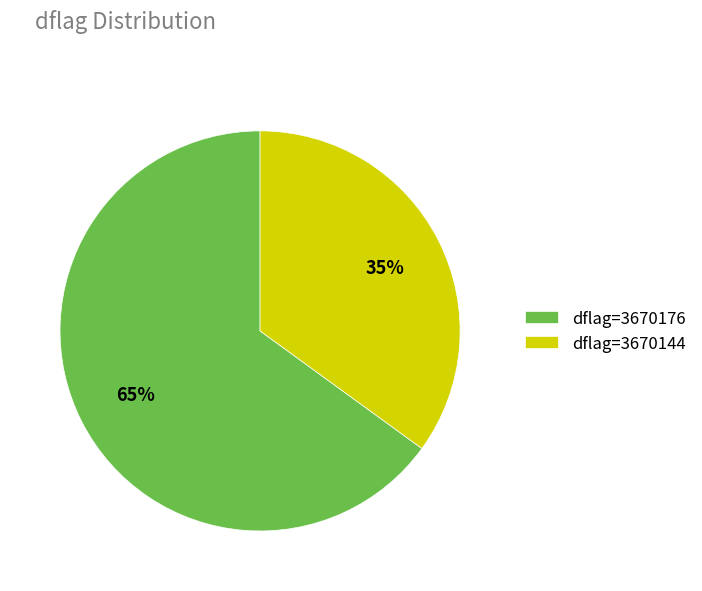

What percentage is the dflag=3670176 slice, to the nearest percent?

65%